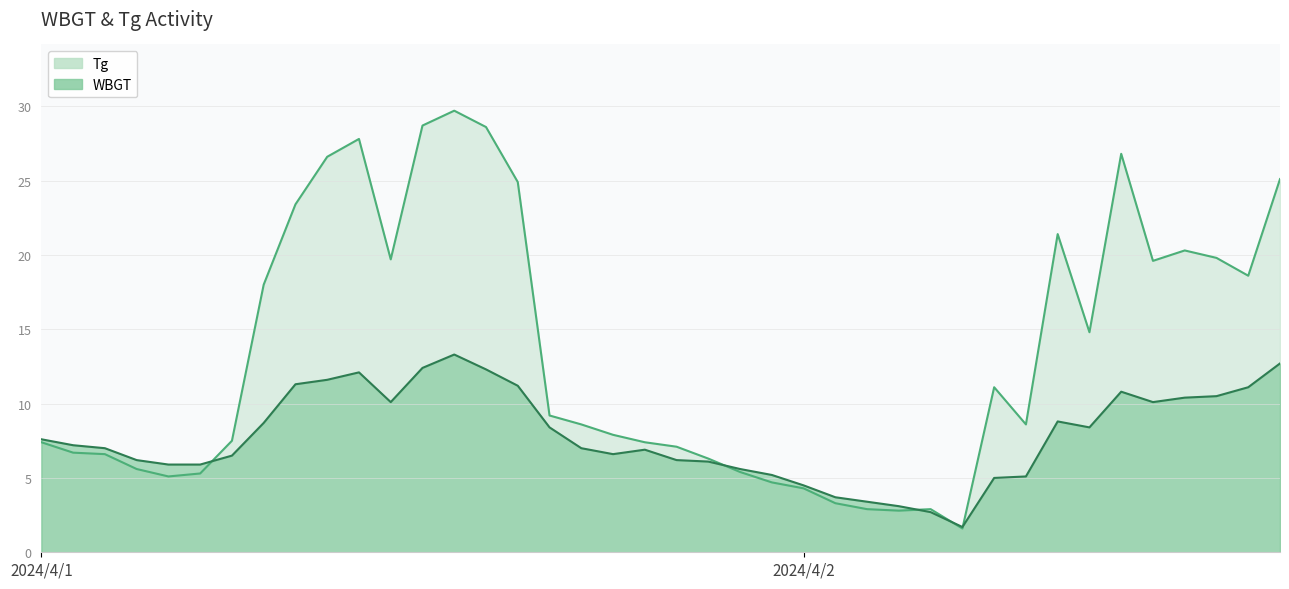

What is the spread (max minus min) of values at 4/2 12:00?

9.5